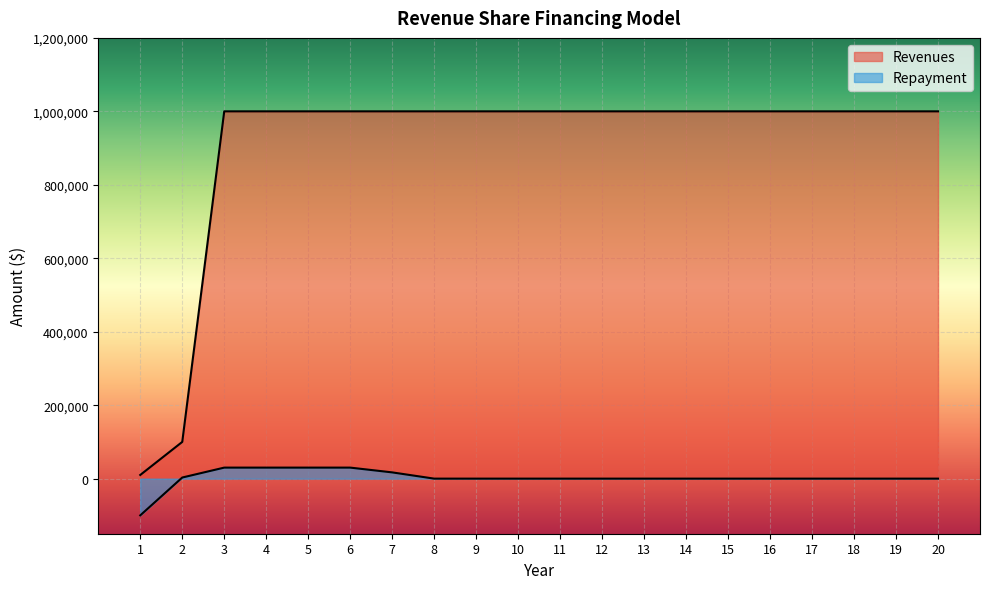

What is the value of the Revenues point at the 17th from the left?

1000000